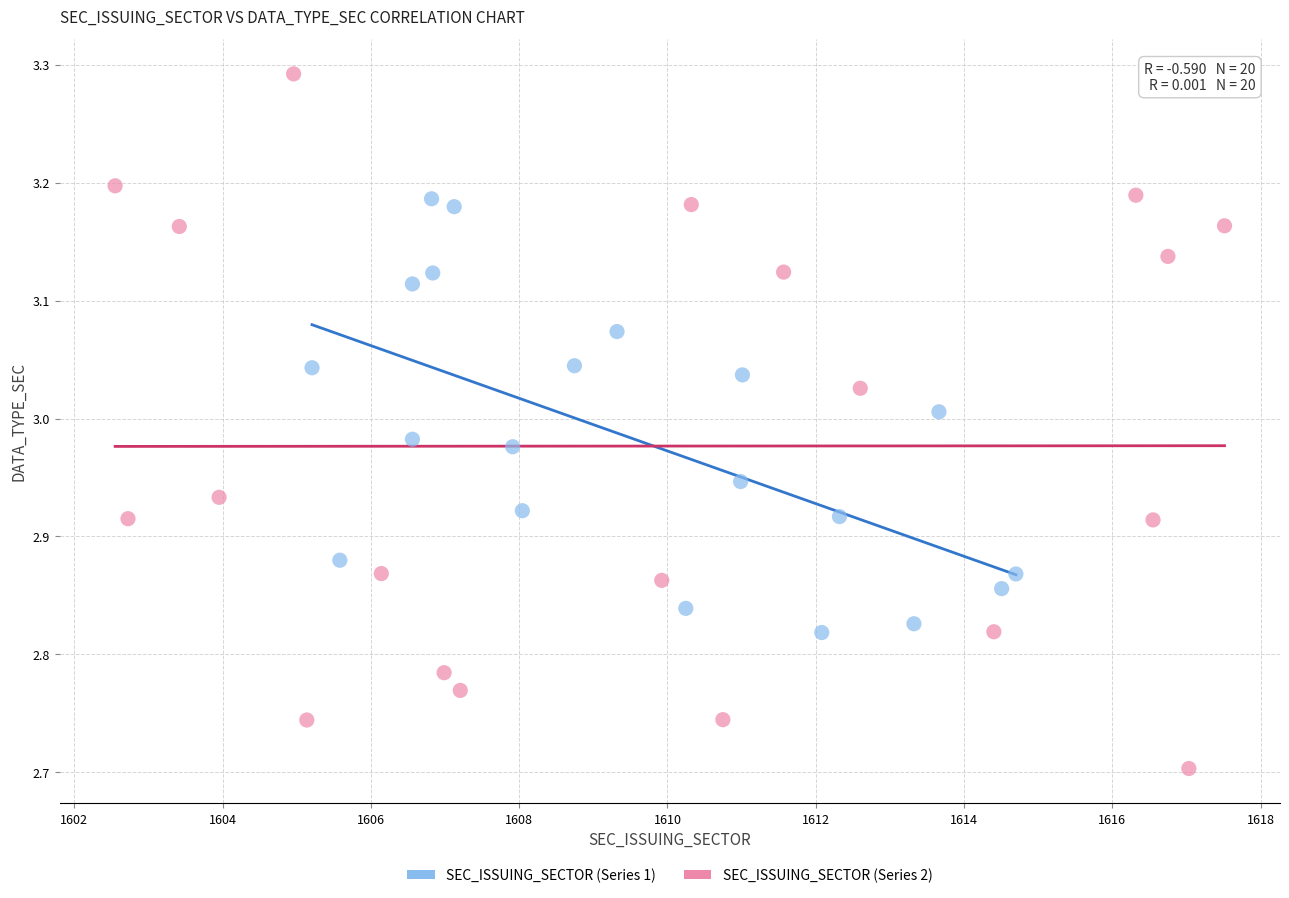

Which series reaches the minimum Y coordinate?

SEC_ISSUING_SECTOR (Series 2)